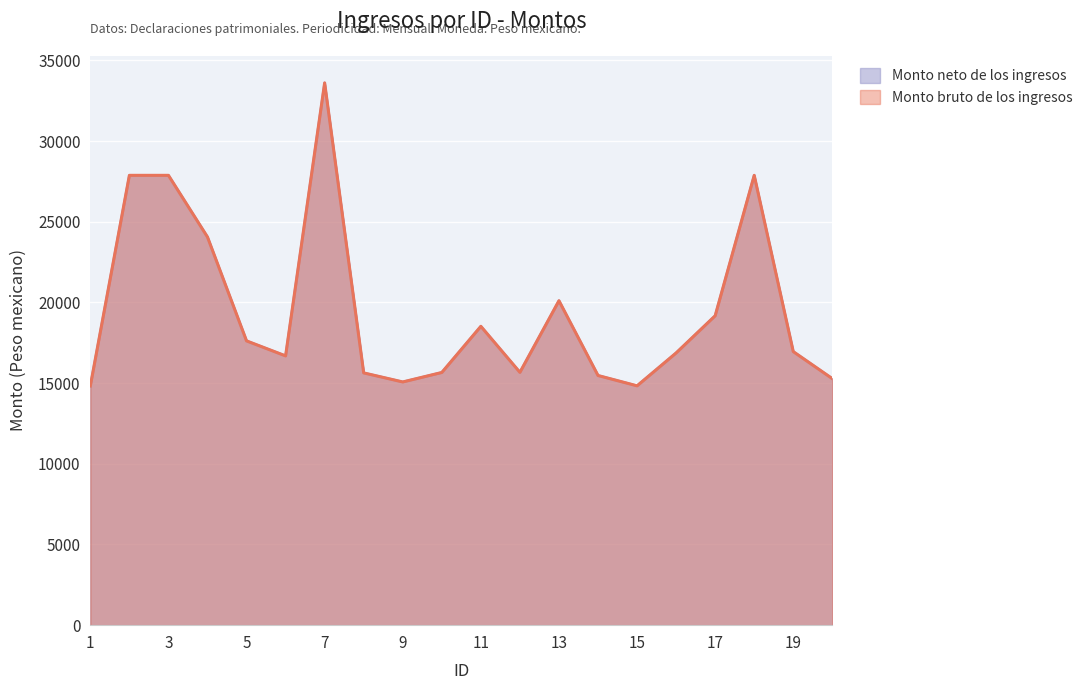

Is it true that Monto bruto de los ingresos equals 27879.3 at 2?

True